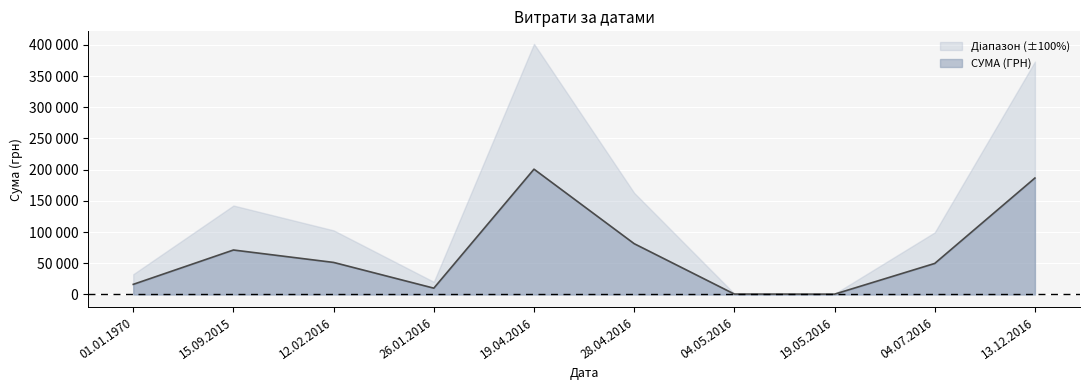

Where does the data first go above 51356?

15.09.2015